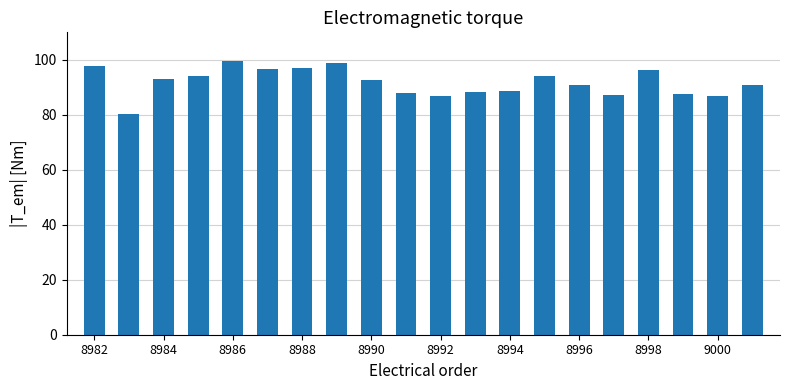

What is the maximum value shown in the chart?

99.5